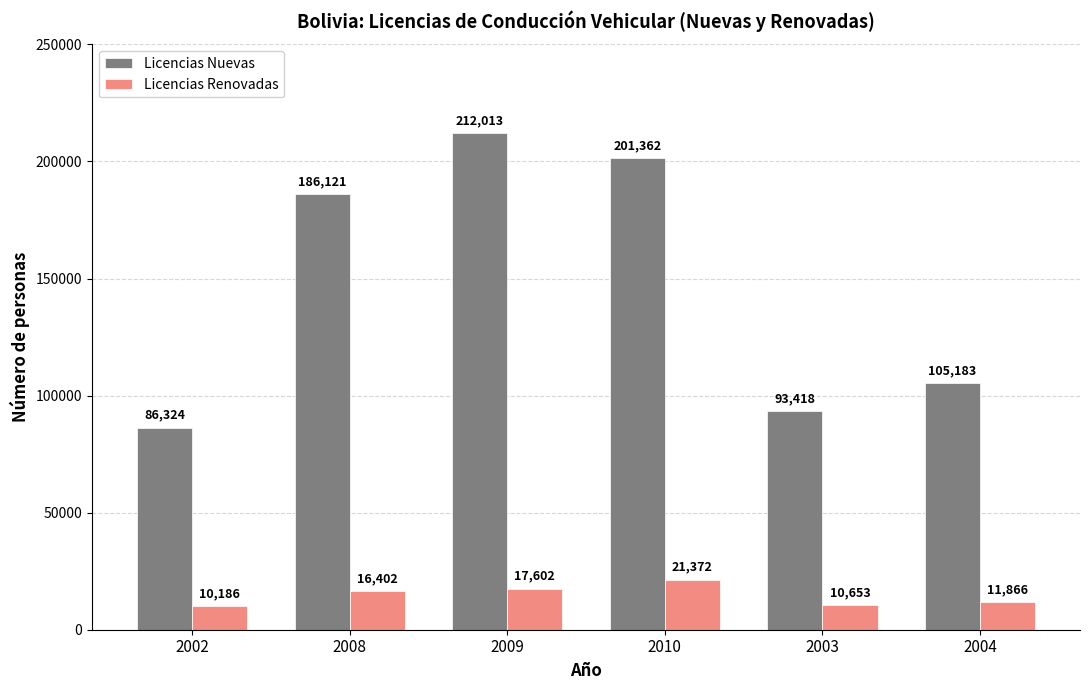

Which series has the largest total across all categories?

Licencias Nuevas